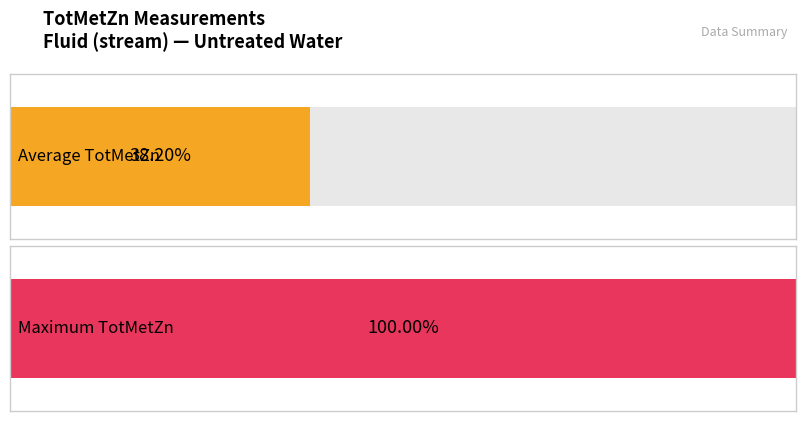

The Average TotMetZn series shows 0.0 at 100017. True or false?

False